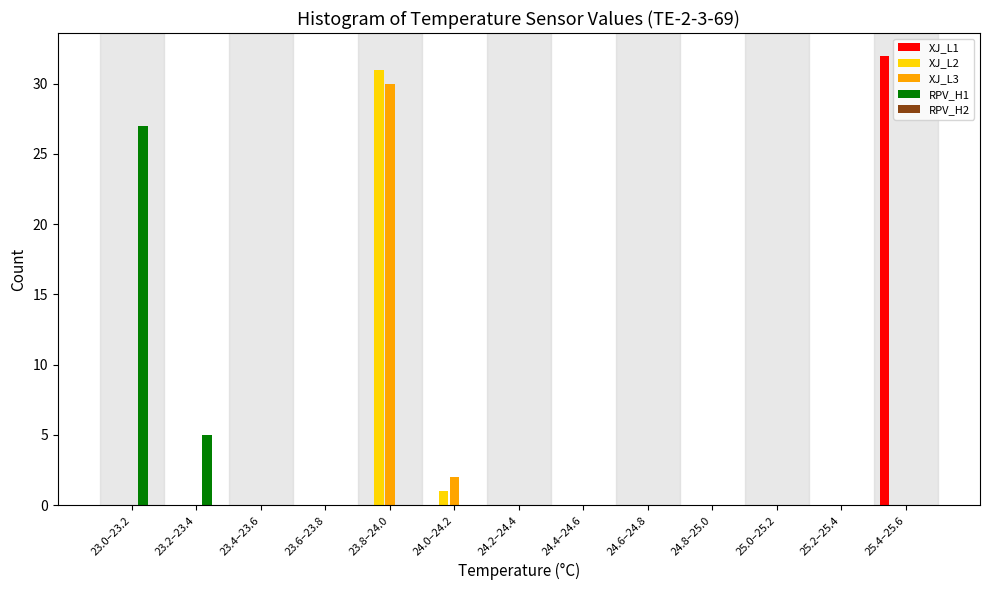

True or false: XJ_L3 has a value of -19 at 24.2–24.4.

False